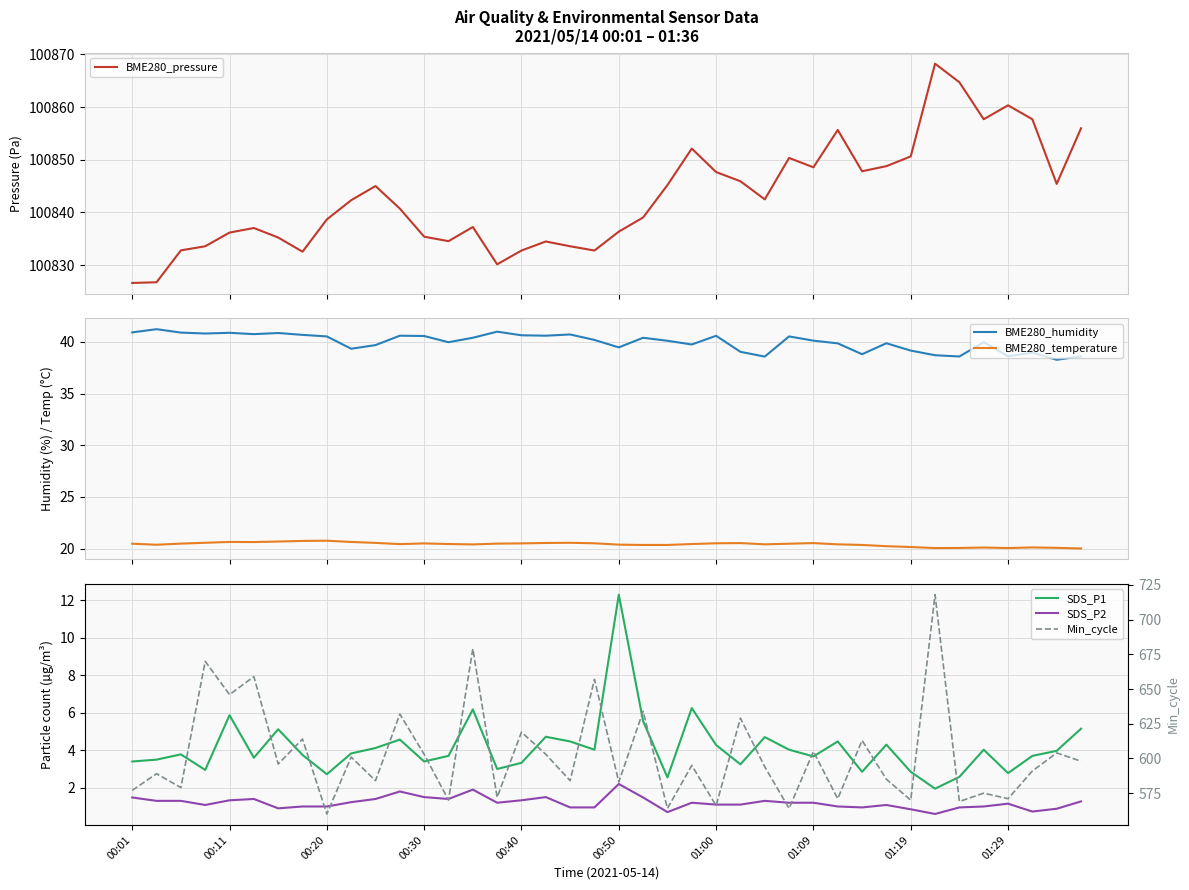

What is the sum of all BME280_temperature values?

816.8